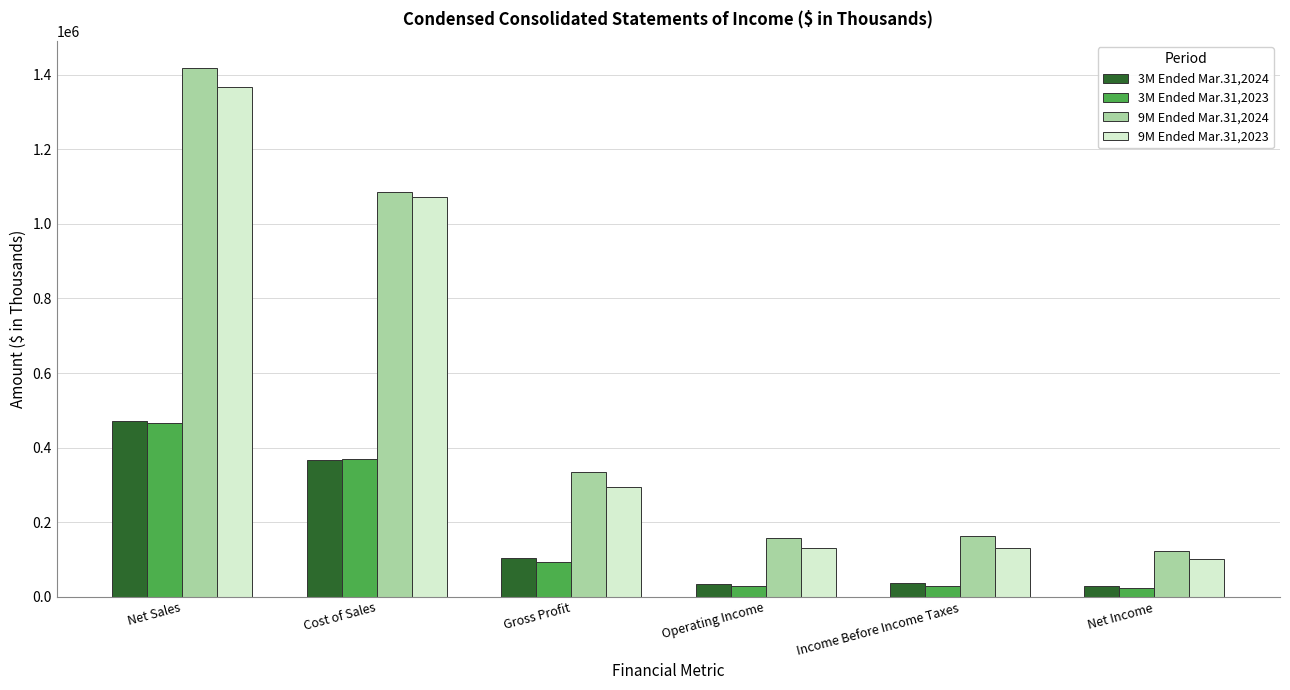

Where is 3M Ended Mar.31,2024 nearest to the value 249898?

Cost of Sales